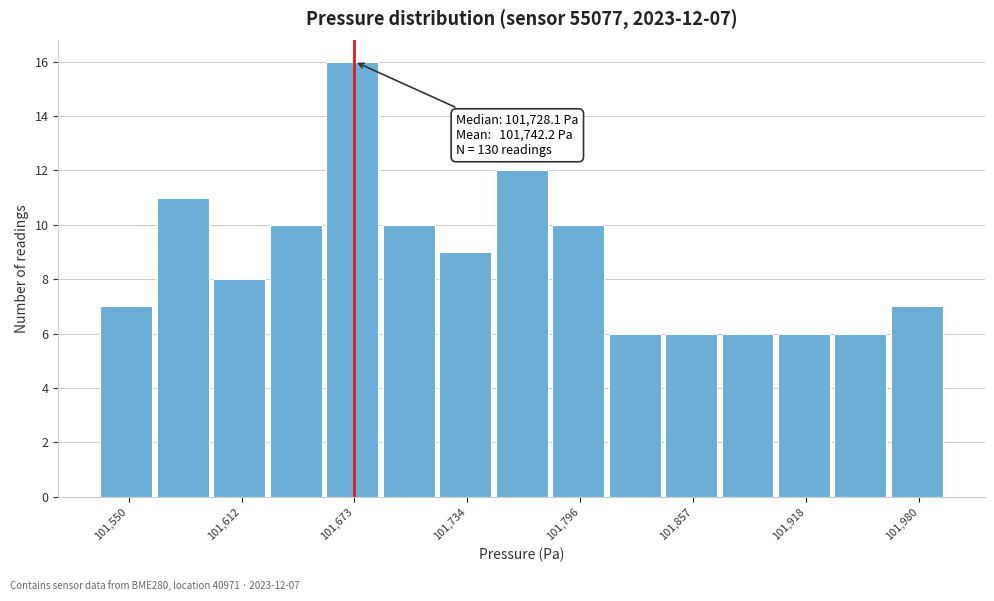

Read against the x-axis, roughly where is the centre of the tallest bar?

101670